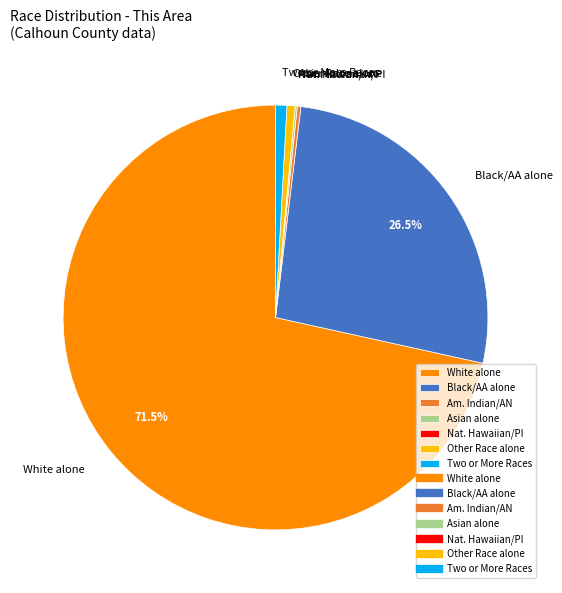

How much of the chart is everything except White alone?

28.5%